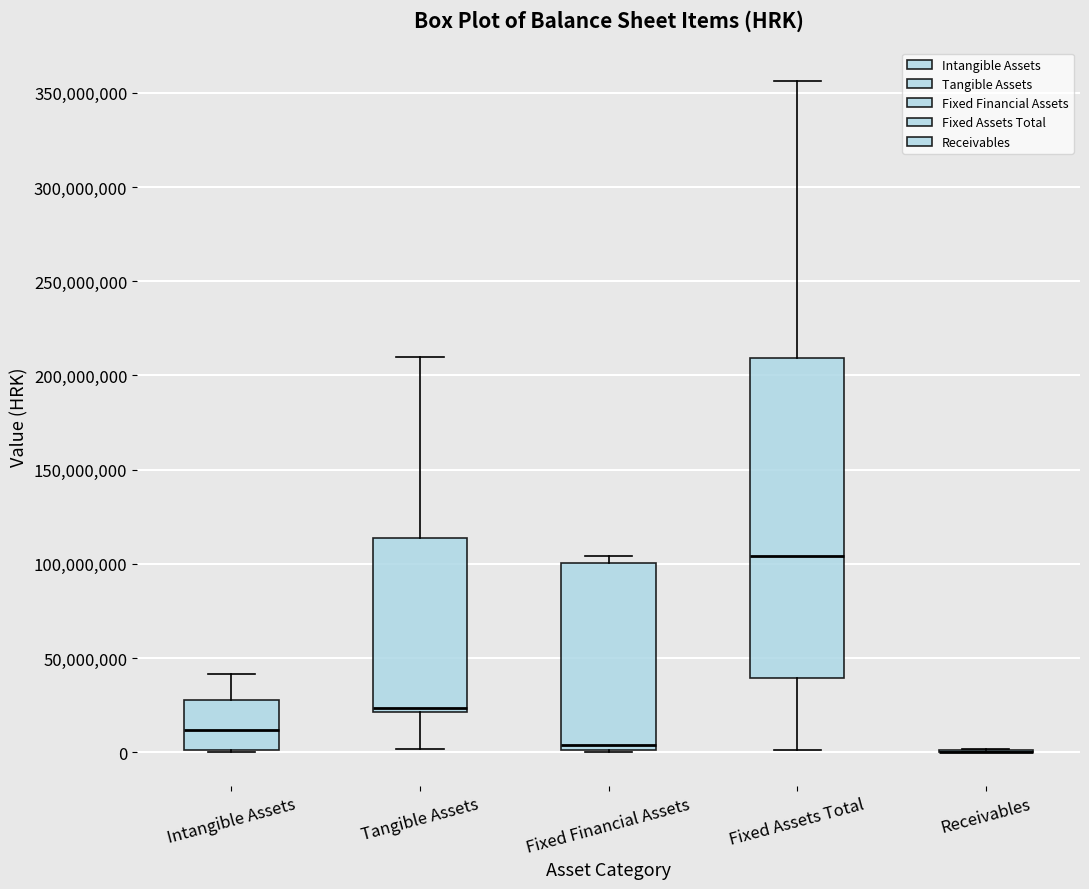

Which box is the tallest, from its lower edge to its upper edge?

Fixed Assets Total